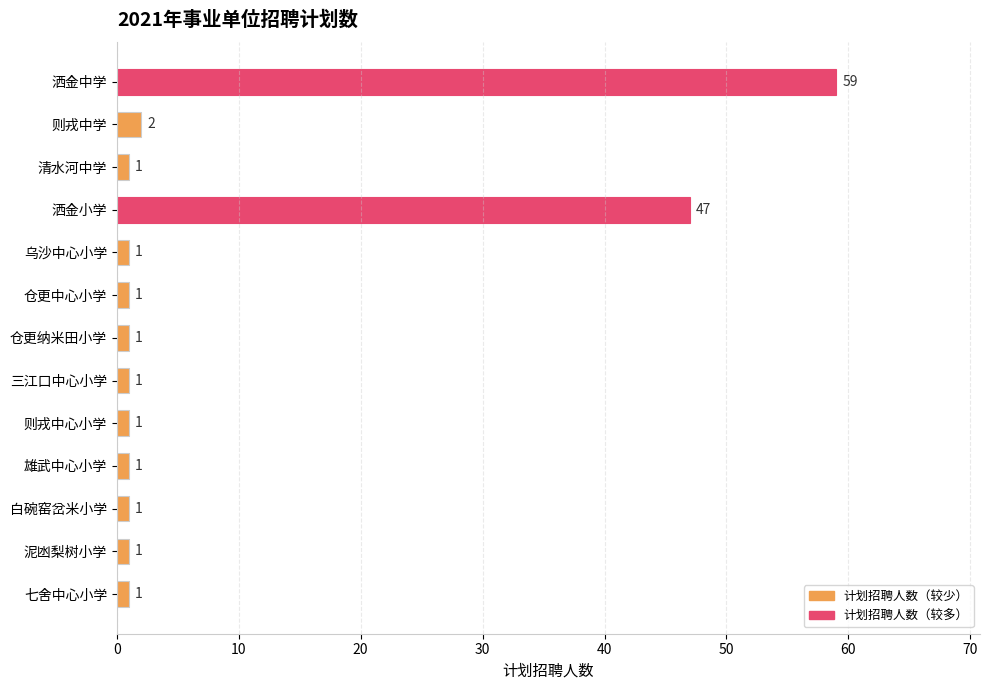

What is the difference between the second highest and minimum values?

46